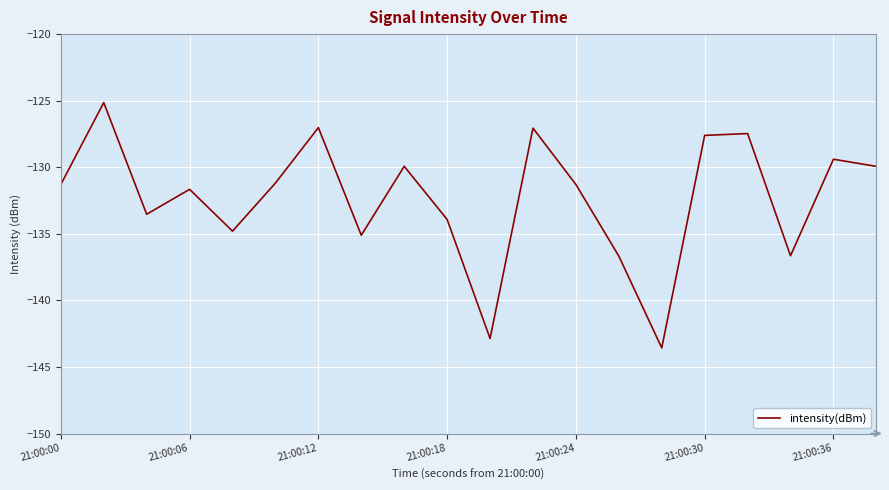

What is the minimum value shown in the chart?

-143.6